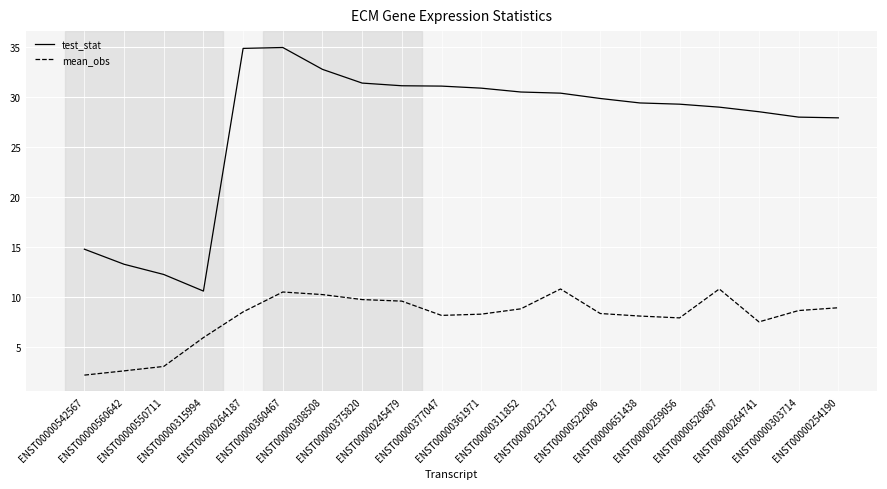

Which series has the largest total across all categories?

test_stat